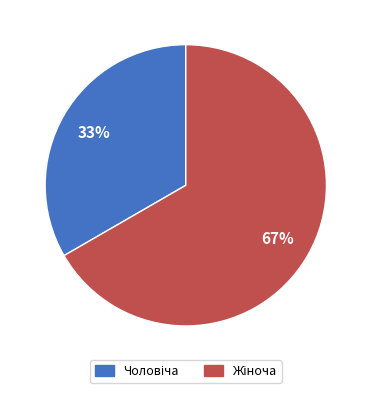

To the nearest percent, what is the average slice percentage?

50%